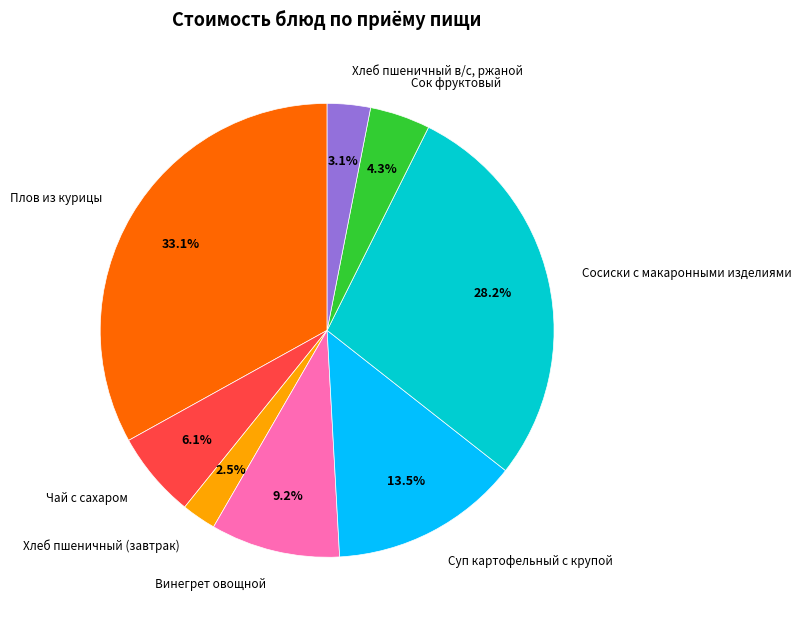

Which slice is the smallest?

Хлеб пшеничный (завтрак)